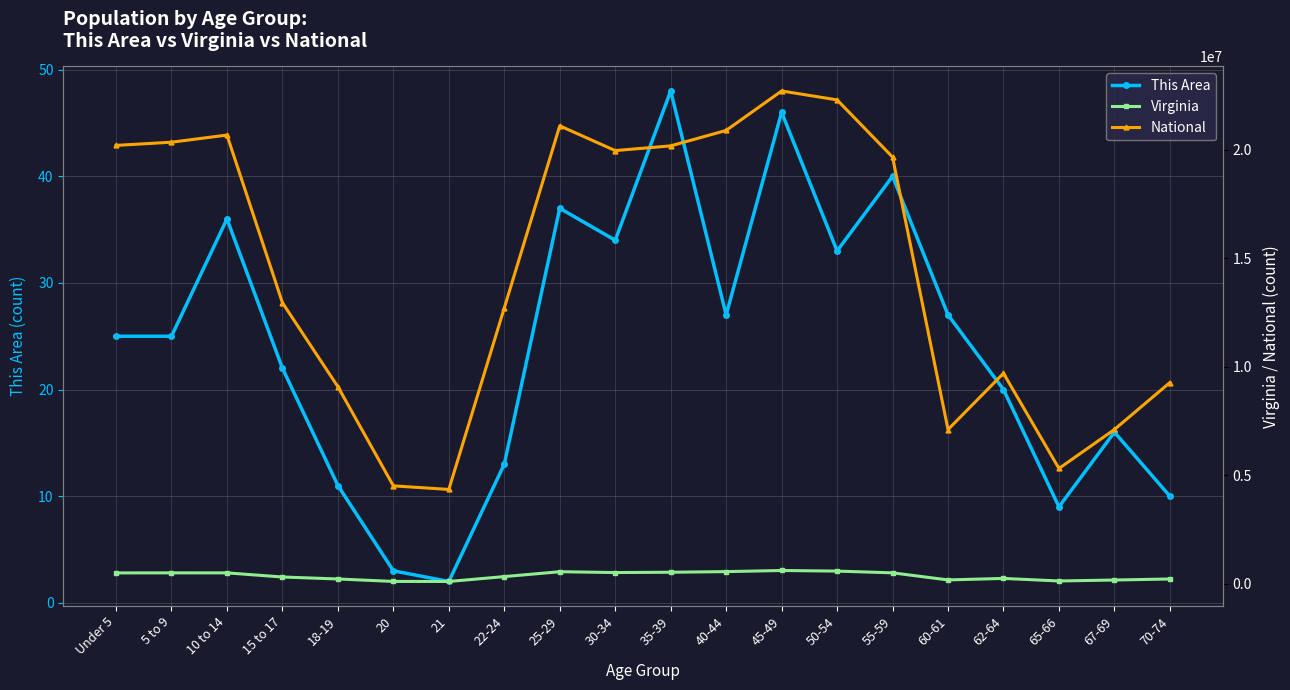

The This Area series shows 27 at 40-44. True or false?

True